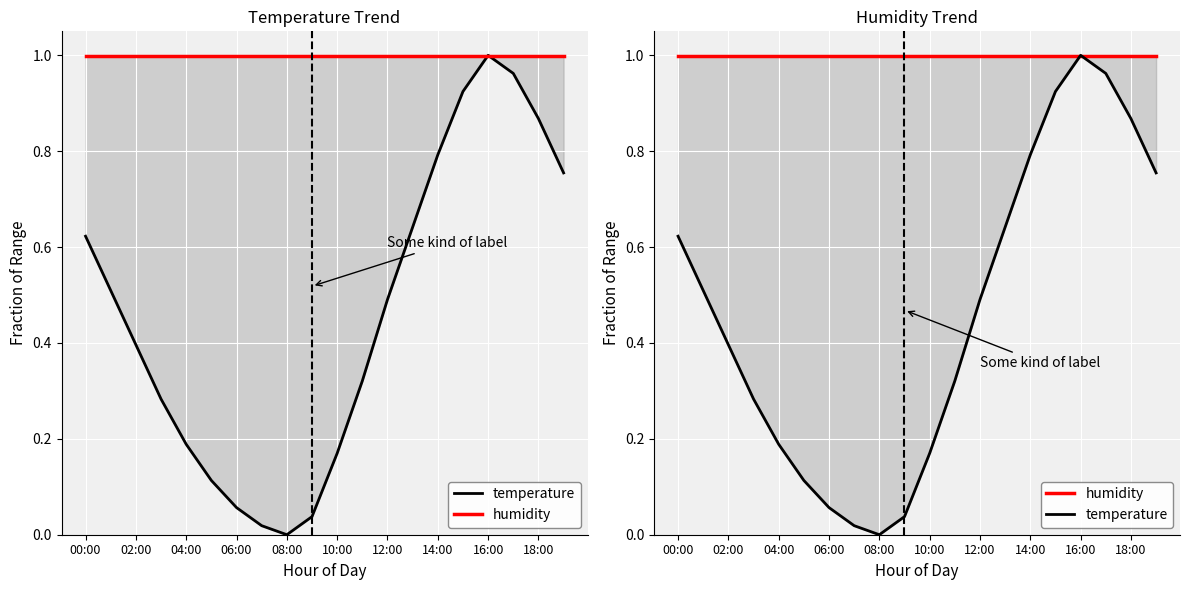

True or false: humidity has a value of 0.5 at 12:00.

False